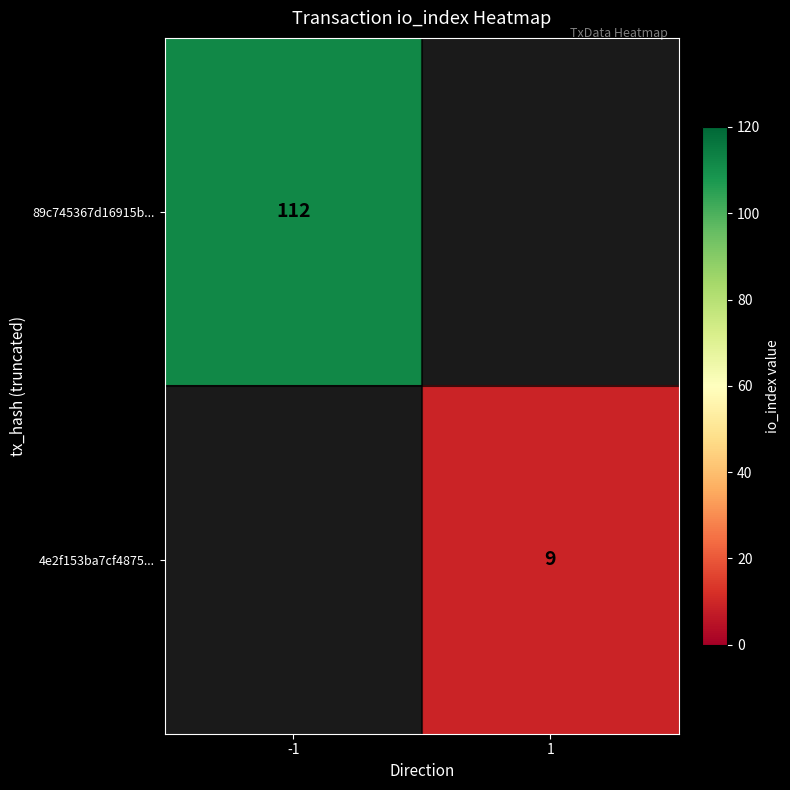

The 89c745367d16915b... series shows 156.8 at -1. True or false?

False